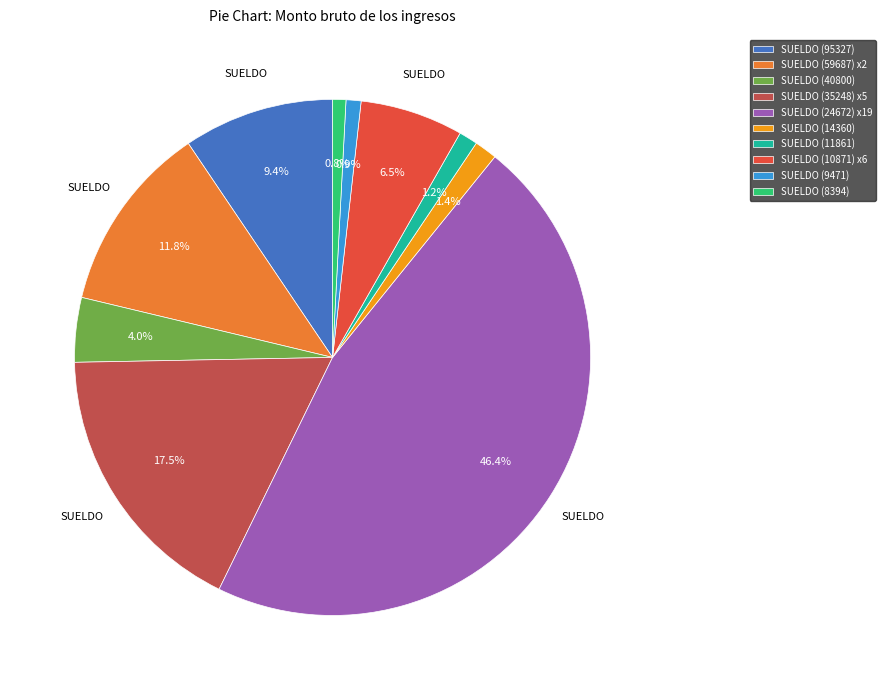

Approximately how many times larger is the value at SUELDO (8394) compared to SUELDO (14360)?

0.6